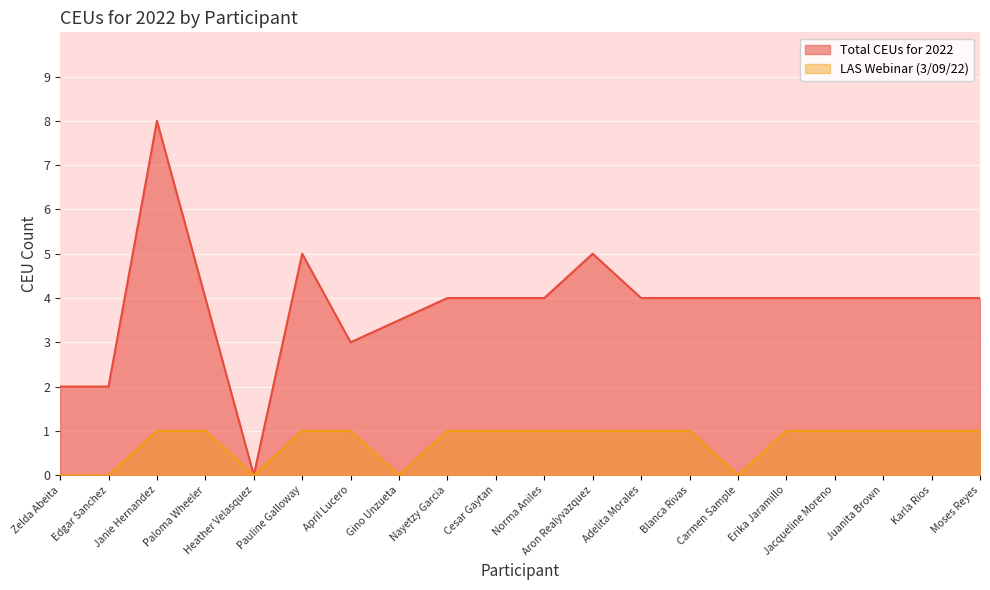

Which category has the highest value in the Total CEUs for 2022 series?

Janie Hernandez